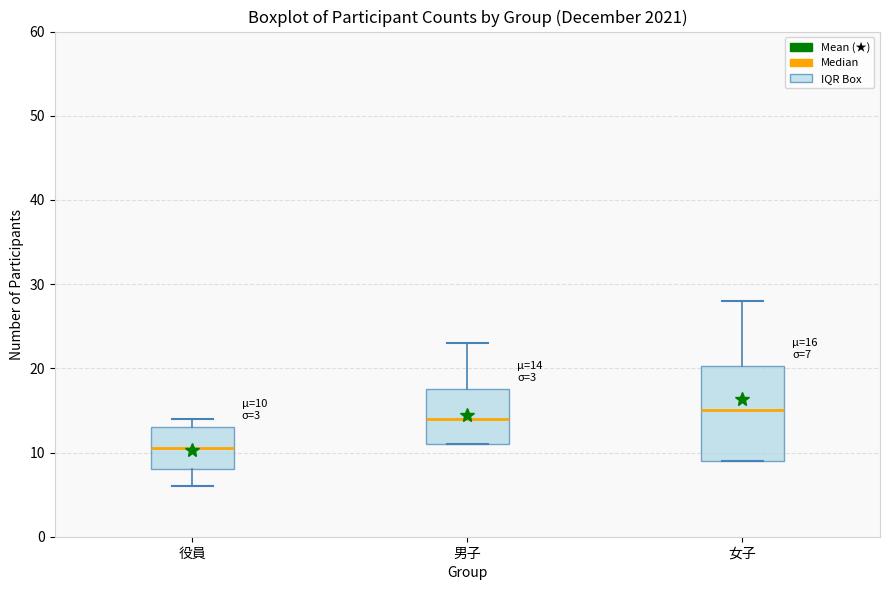

Which box is the tallest, from its lower edge to its upper edge?

女子